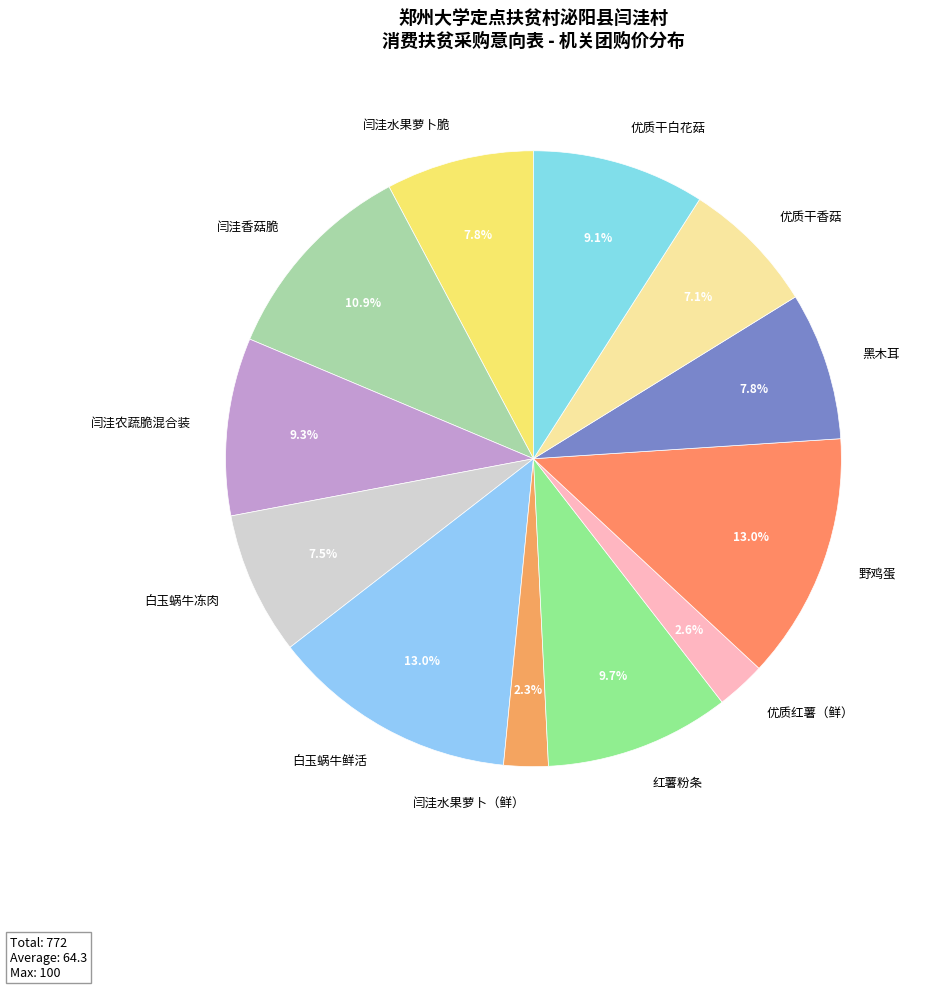

How many slices are in this pie chart?

12